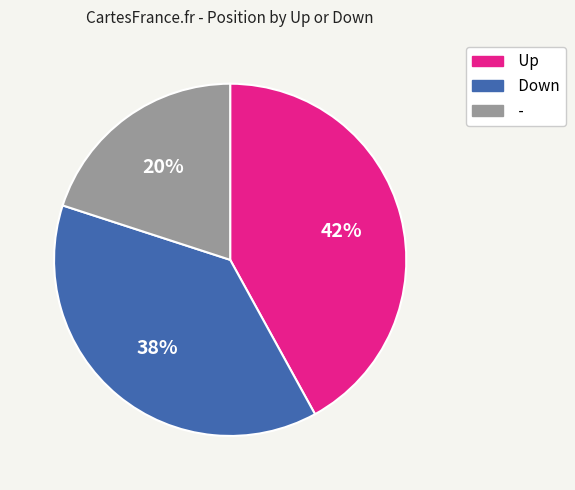

Do Down and Up together represent more than half of the pie?

Yes